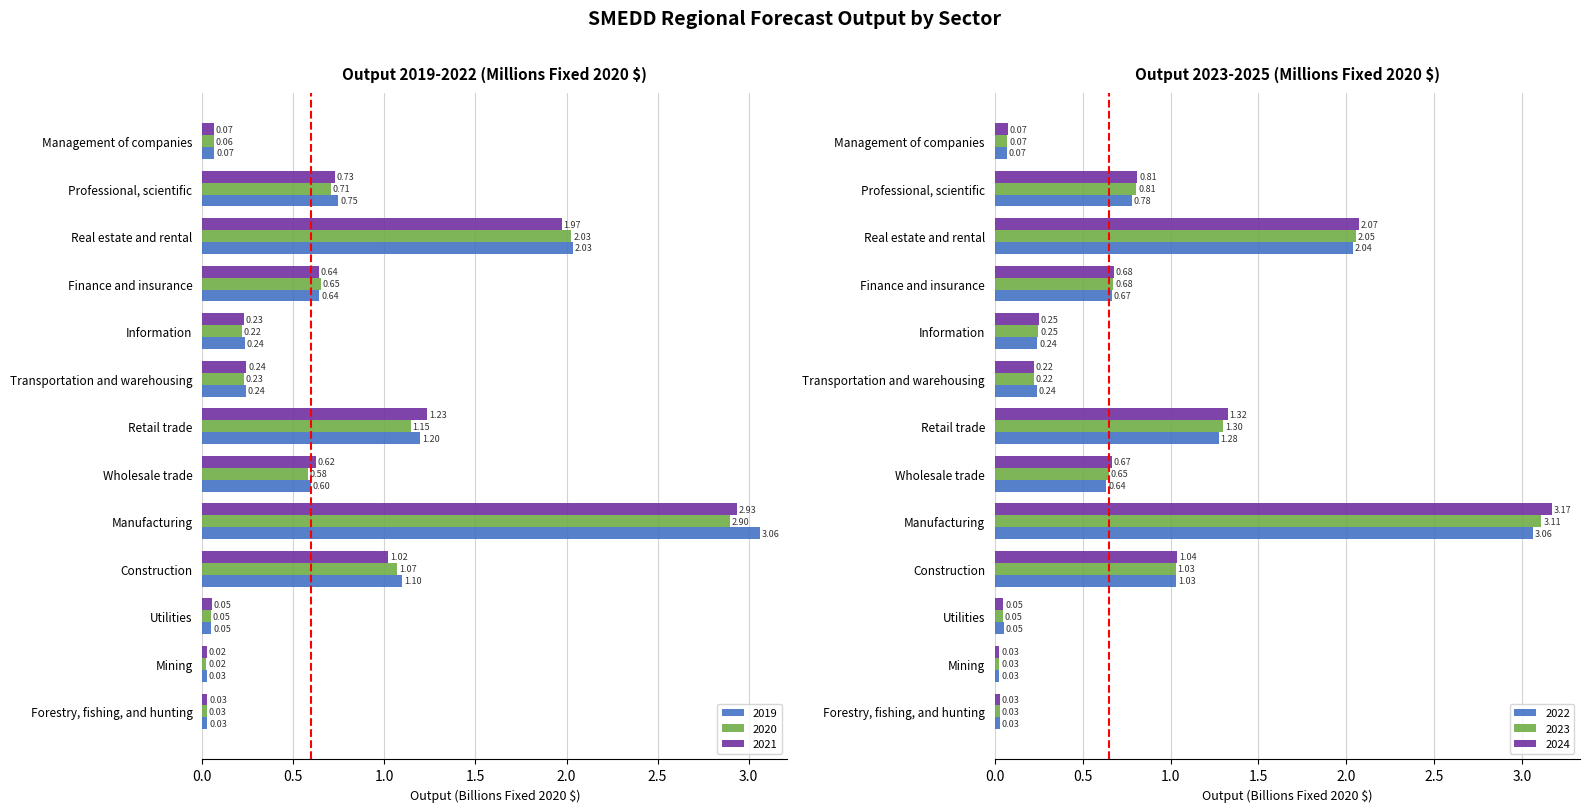

What is the maximum value shown in the chart?

3.2